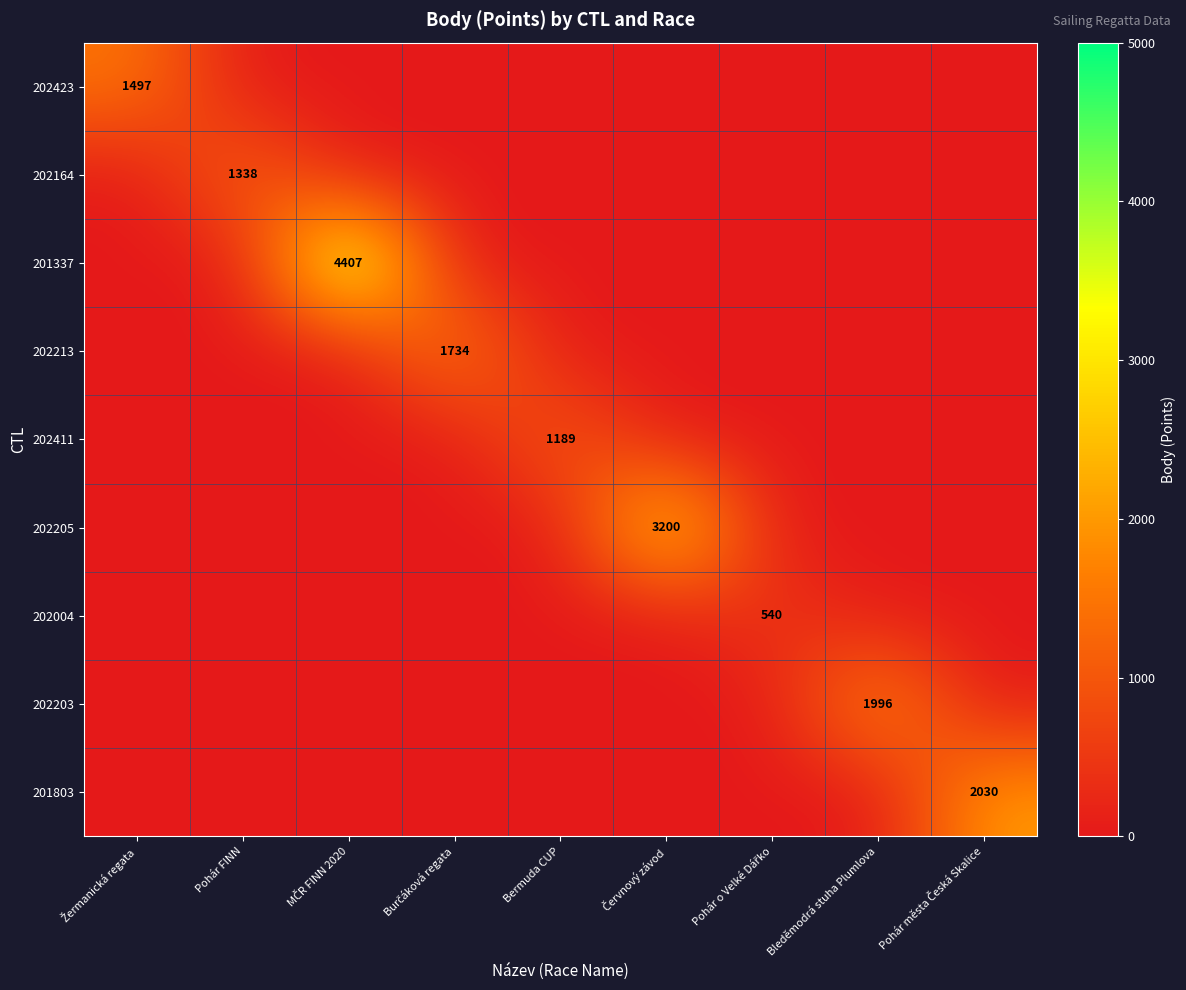

What is the difference between the maximum and second lowest values in the 202164 series?

1338